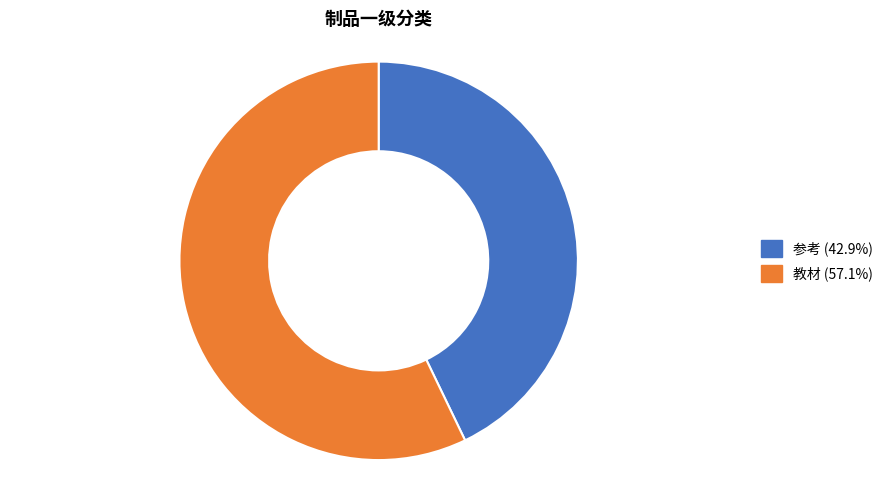

Is there any slice that represents more than half of the pie?

Yes